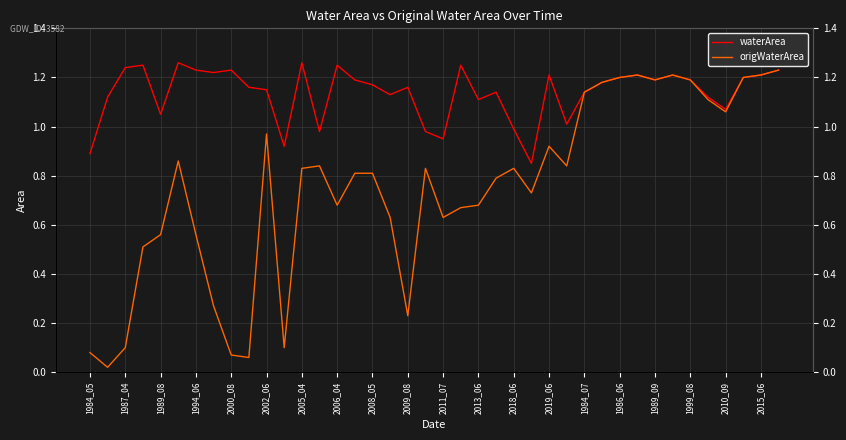

Which series changed the most between 1989_08 and 2015_06?

origWaterArea